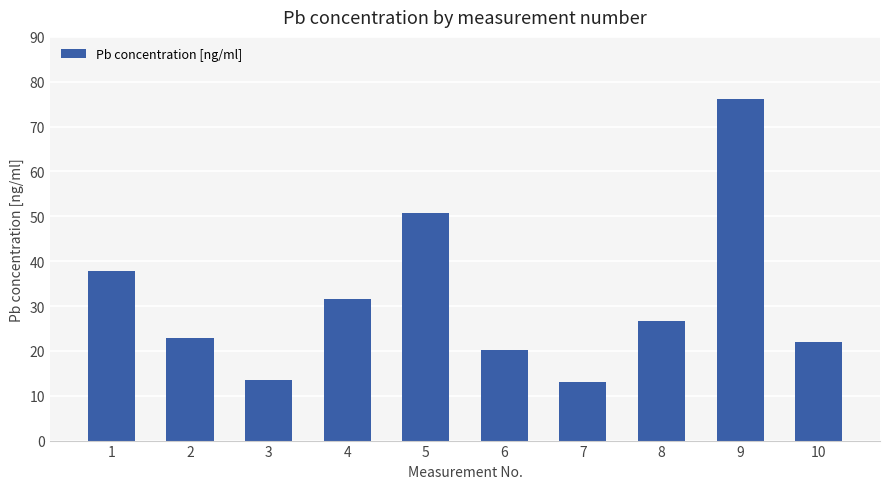

How many bars are there in total?

10